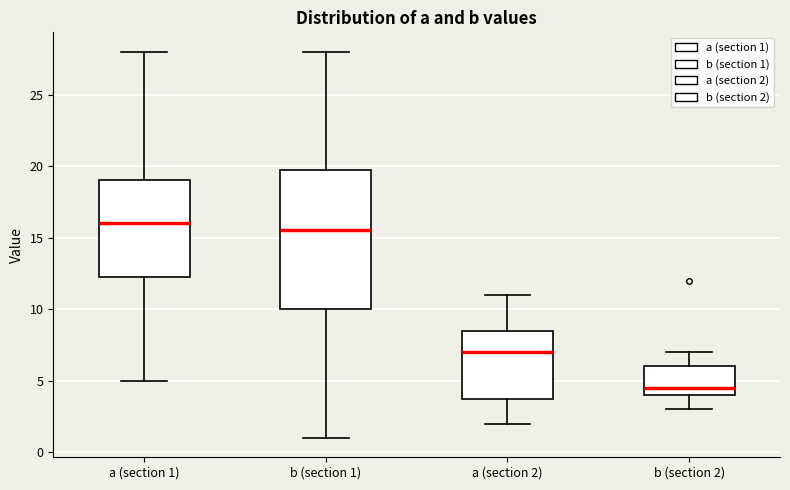

Which box is the tallest, from its lower edge to its upper edge?

b (section 1)